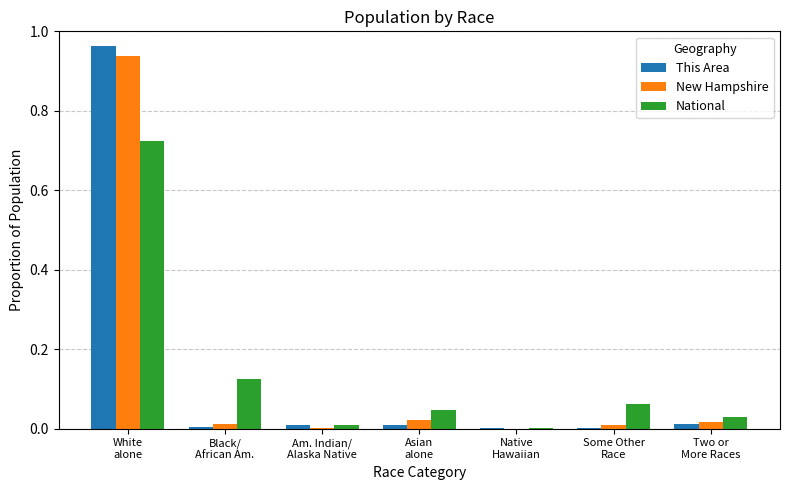

How many groups of bars are there?

7